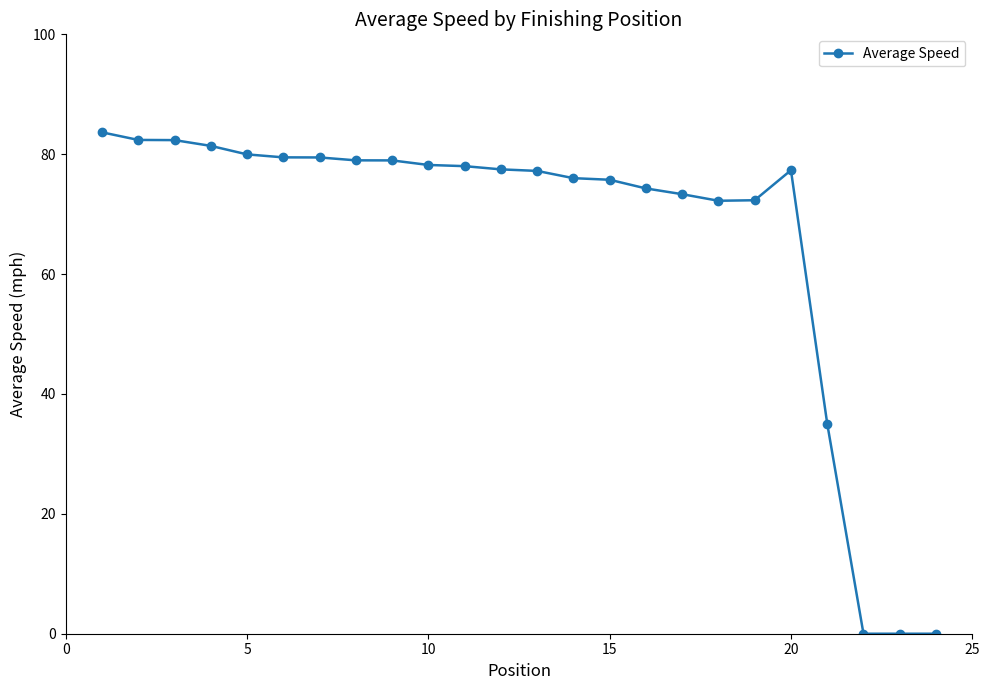

What is the difference between the second highest and minimum values?

82.4